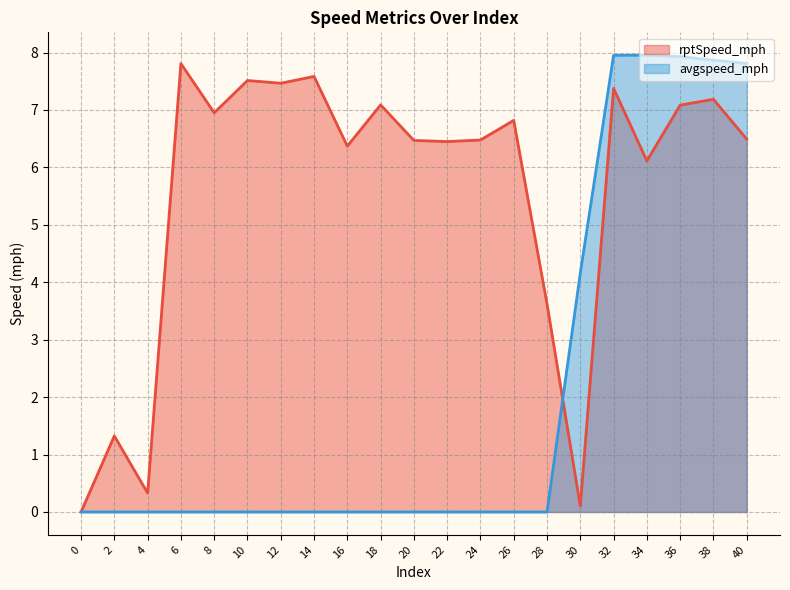

Does the chart display data point markers on the line(s)?

No